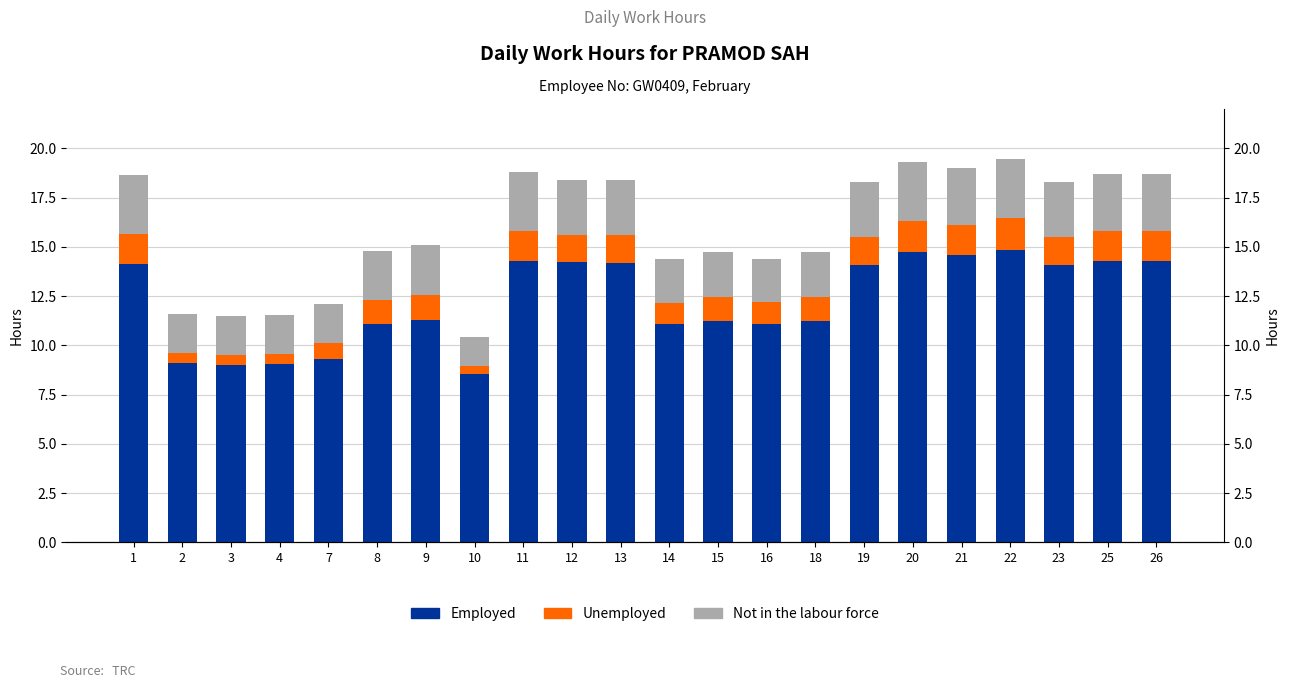

Which series has the largest range (max minus min)?

Employed